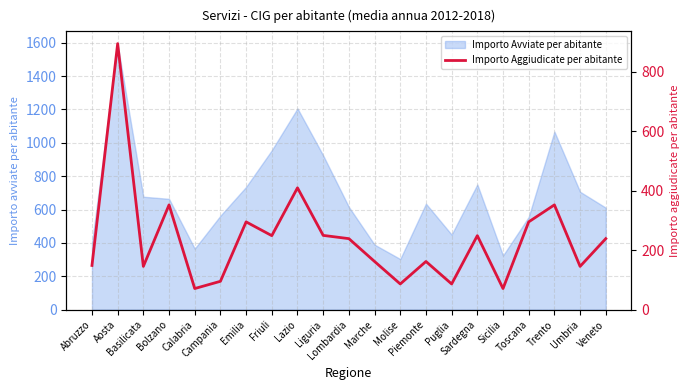

The chart shows a value of 894.5 at Aosta. True or false?

True